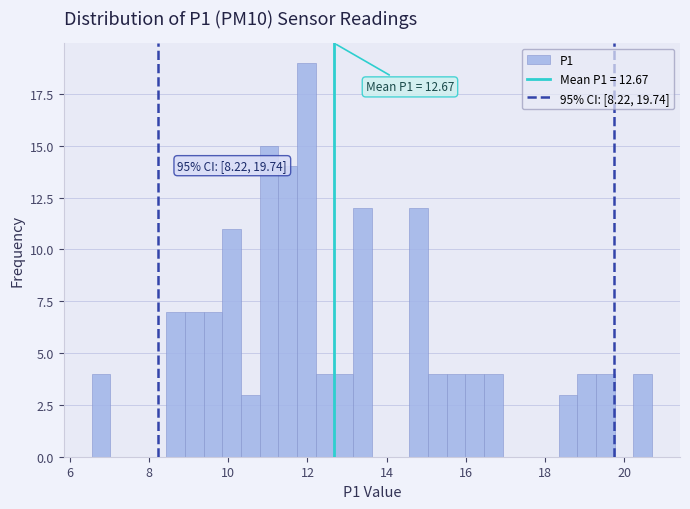

Read against the x-axis, roughly where is the centre of the tallest bar?

12.0